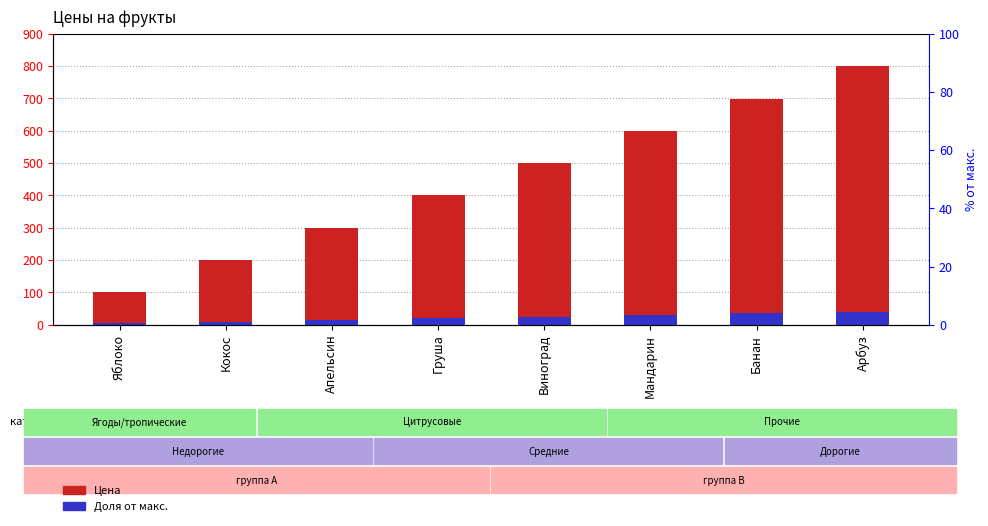

Reading left to right, extract all data points from this chart.

Цена: 100.0	200.0	299.0	400.0	500.0	600.0	699.0	800.0
Доля от макс.: 5.0	10.0	15.0	20.0	25.0	30.0	35.0	40.0